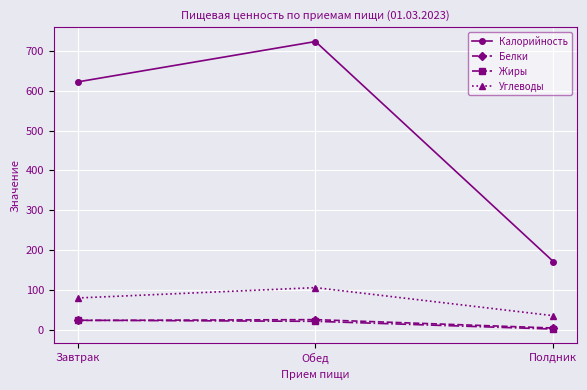

What is the label of the 2nd point from the right?

Обед